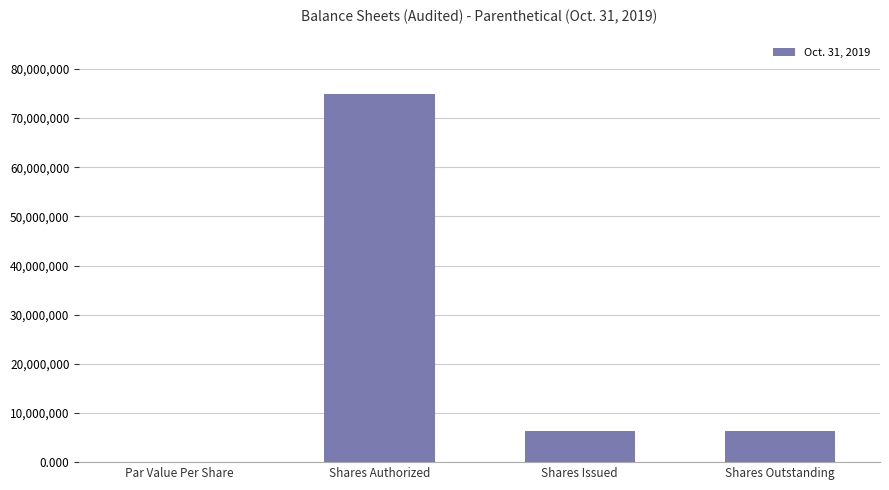

The chart shows a value of 6240000.0 at Shares Issued. True or false?

True